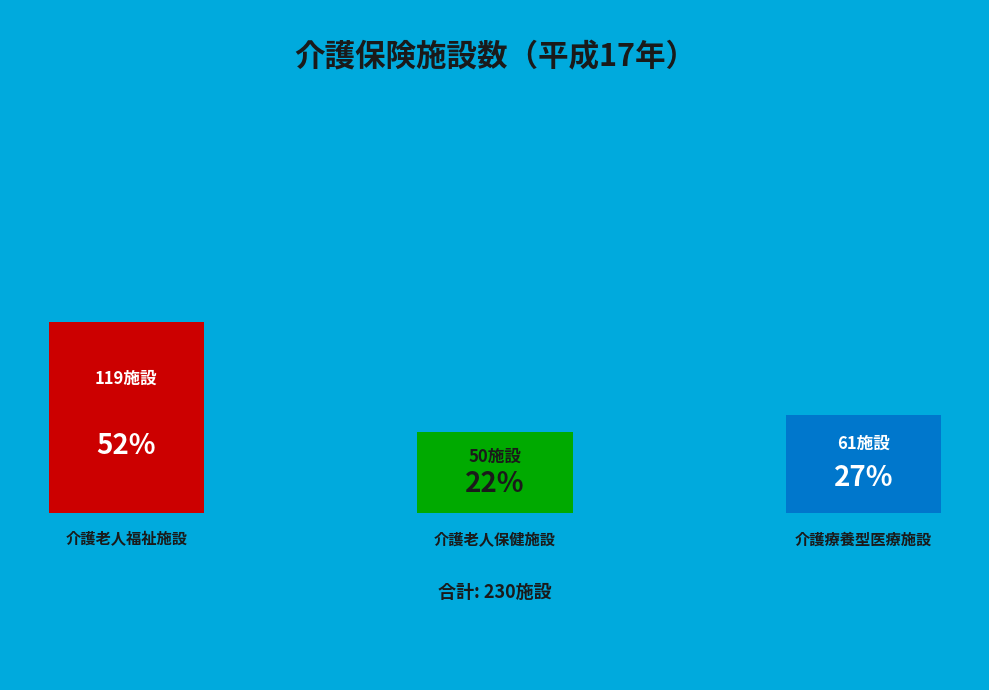

Rank the categories by value from highest to lowest.

介護老人福祉施設, 介護療養型医療施設, 介護老人保健施設